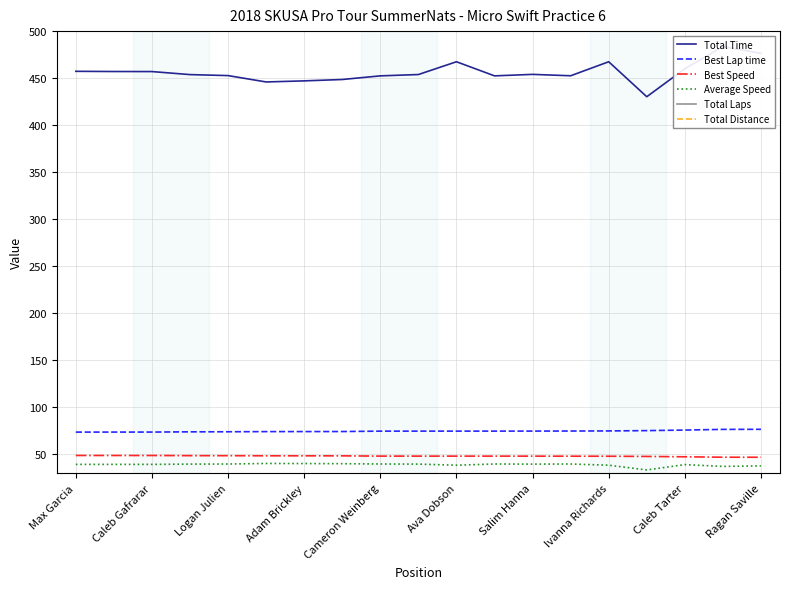

How many categories are shown in the chart?

19